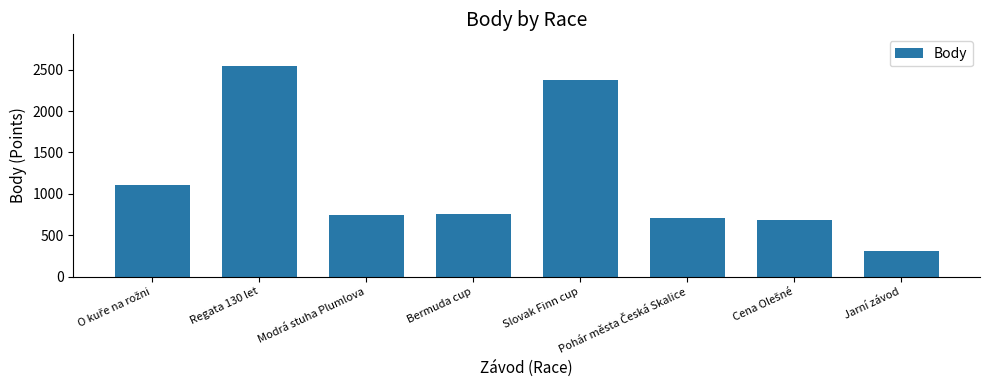

Is it true that the value at Regata 130 let is 2546?

True